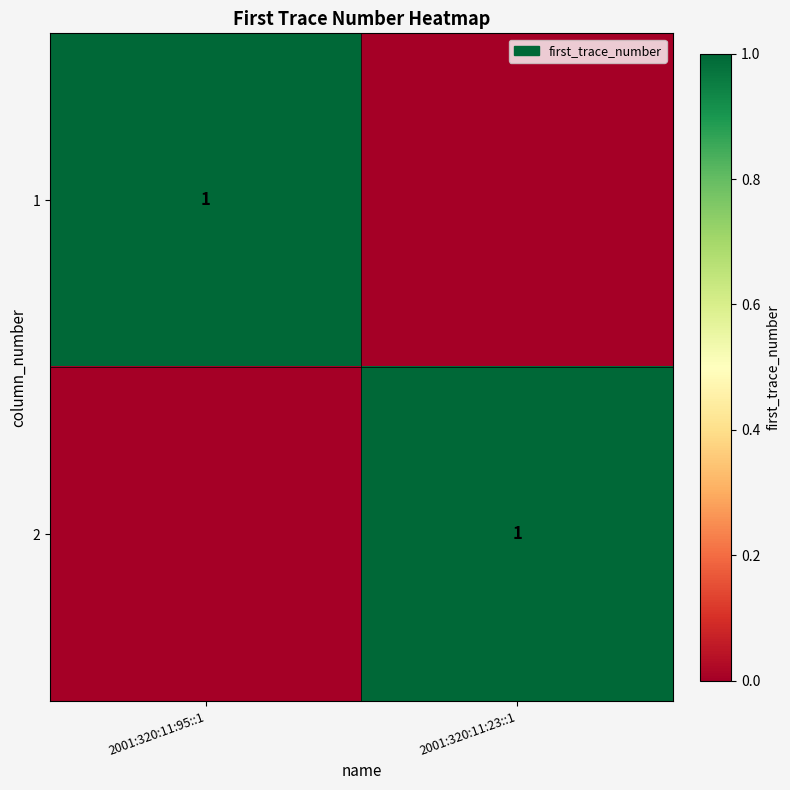

Is it true that 1 equals 1 at 2001:320:11:95::1?

True